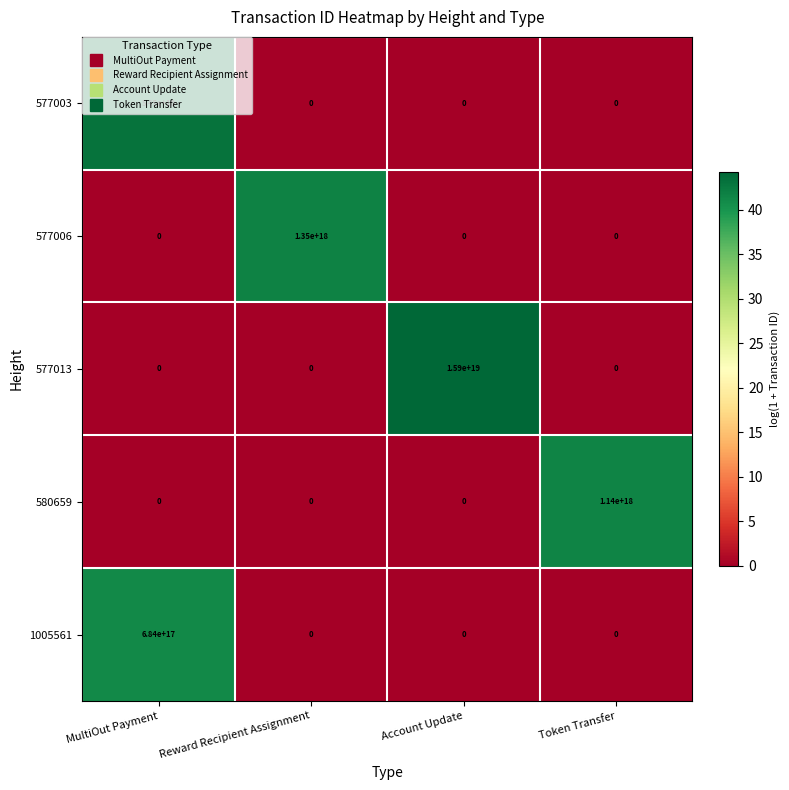

The value of 580659 at MultiOut Payment is 0. True or false?

True